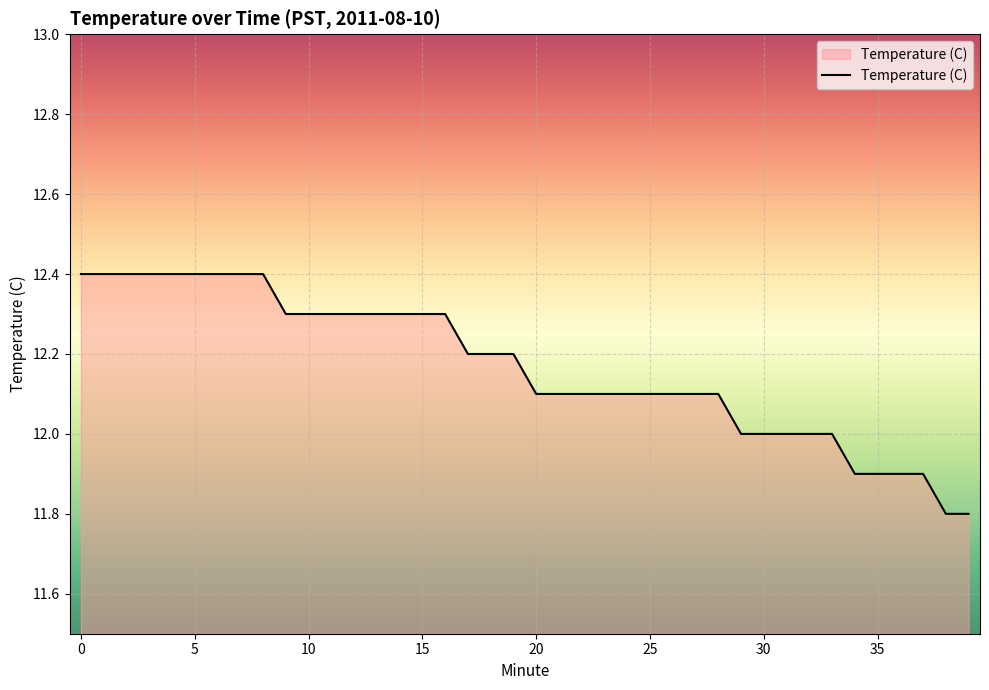

Does the chart have visible grid lines?

Yes